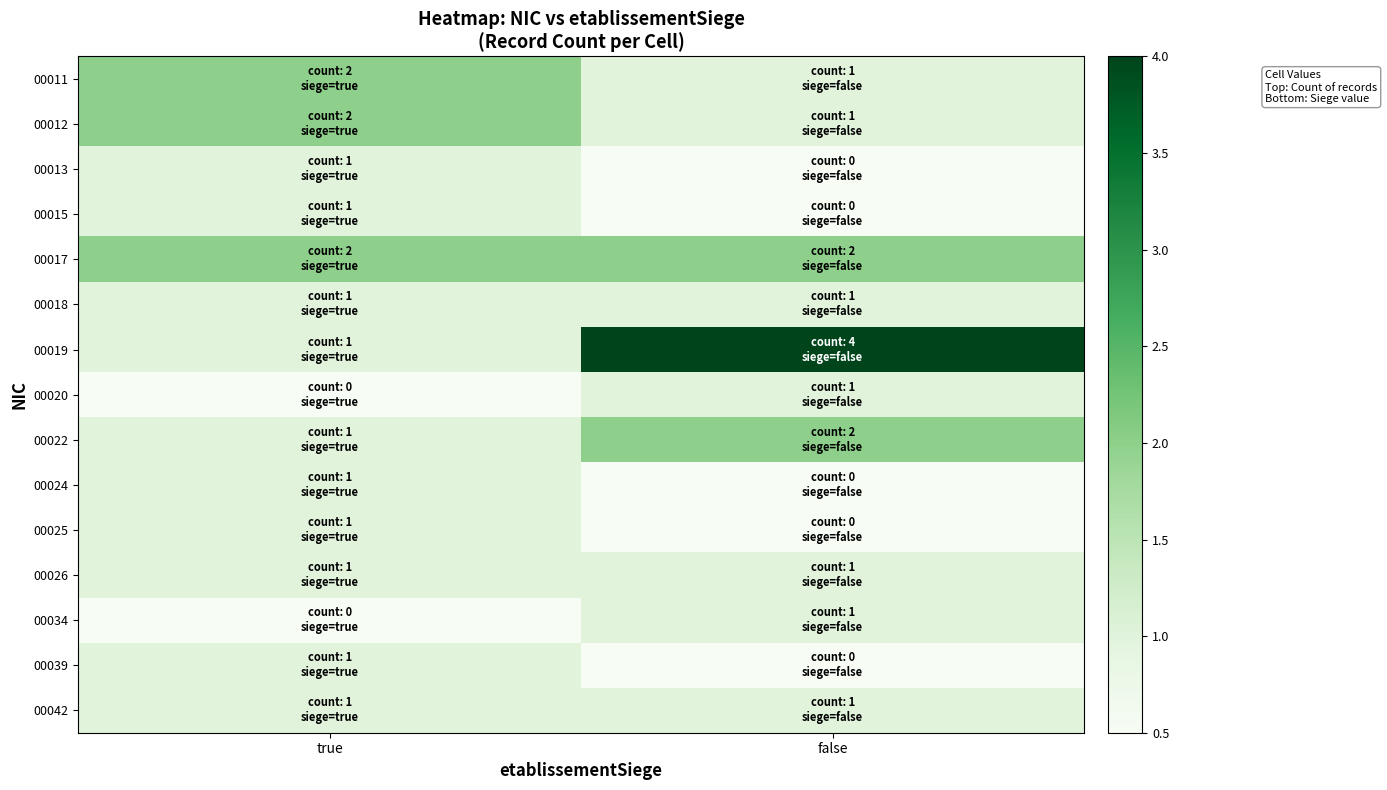

At false, list the series in order from smallest to largest.

00013, 00015, 00024, 00025, 00039, 00011, 00012, 00018, 00020, 00026, 00034, 00042, 00017, 00022, 00019